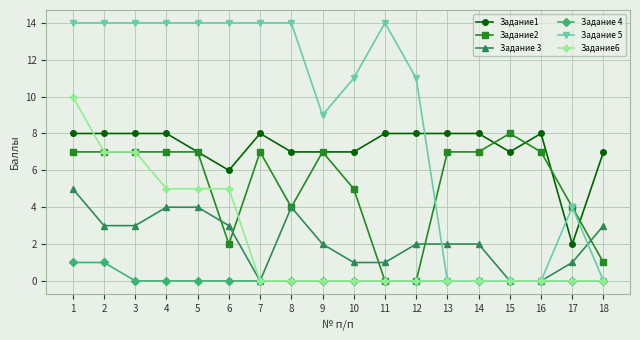

Which series ends up on top after the final intersection of Задание1 and Задание6?

Задание1